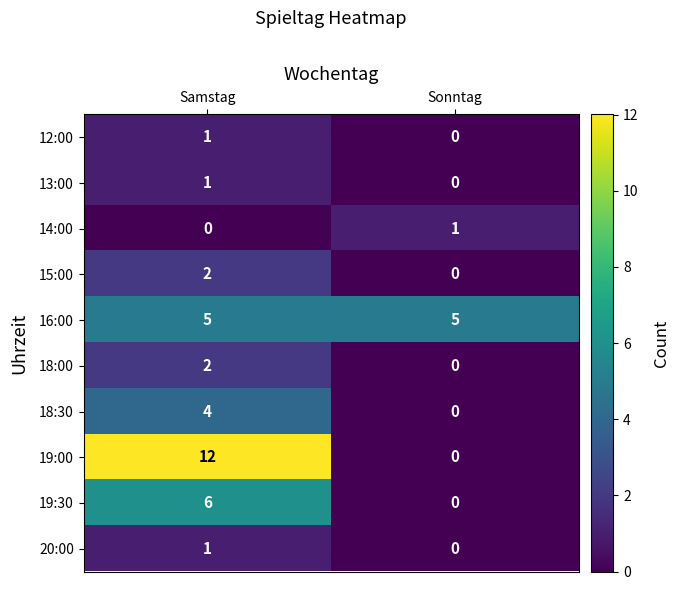

True or false: 16:00 has a value of 5 at Sonntag.

True